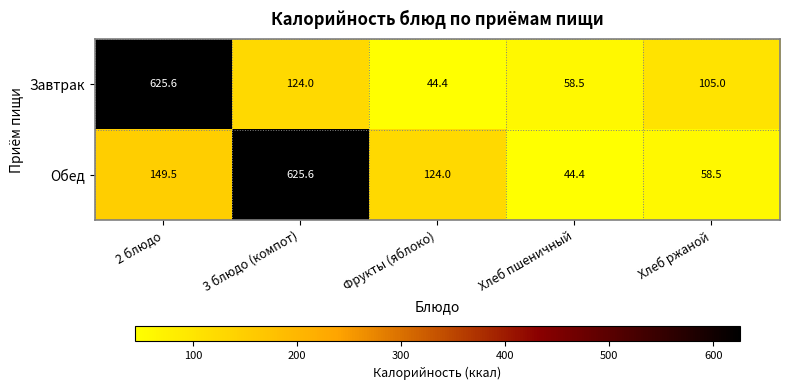

Is it true that Завтрак equals 13.2 at Фрукты (яблоко)?

False